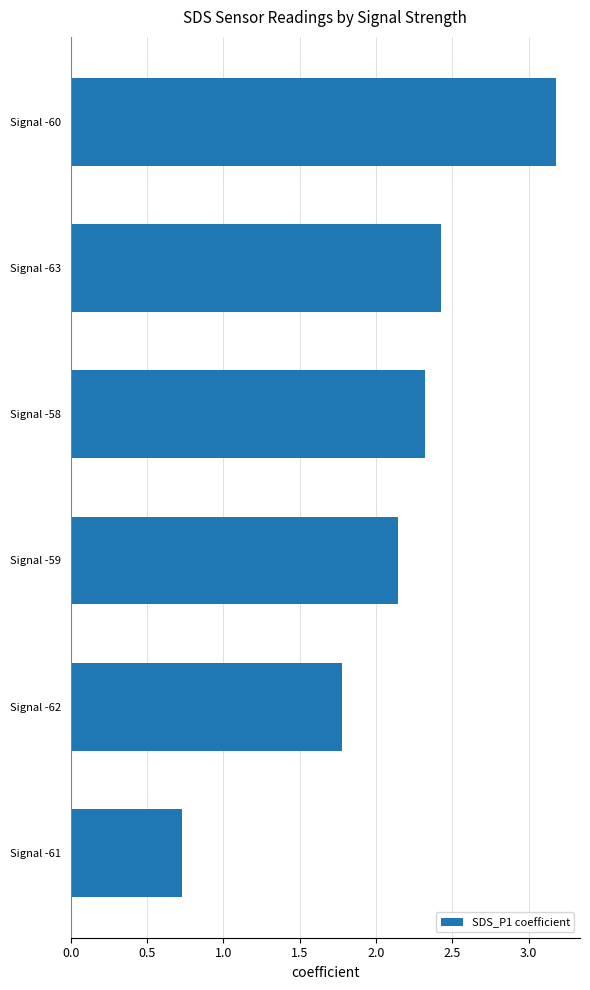

At which category does the chart reach its peak across all series?

Signal -60